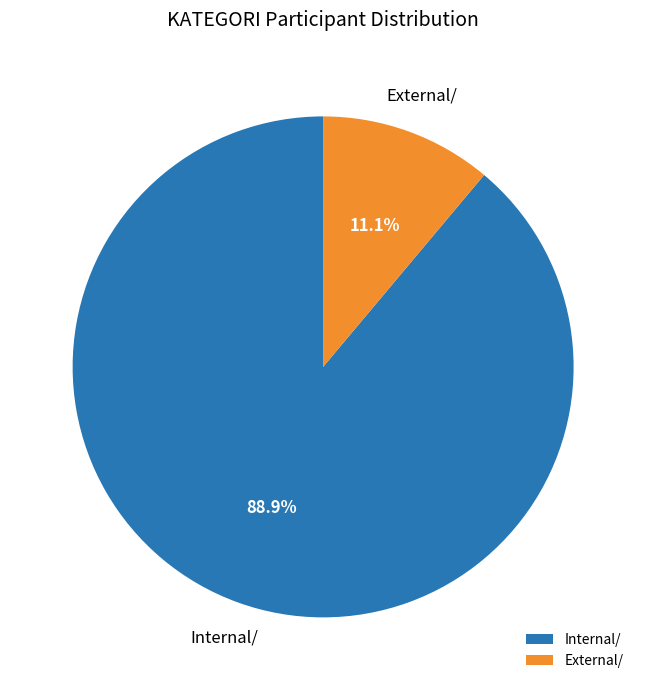

Between External/ and Internal/, which is larger?

Internal/